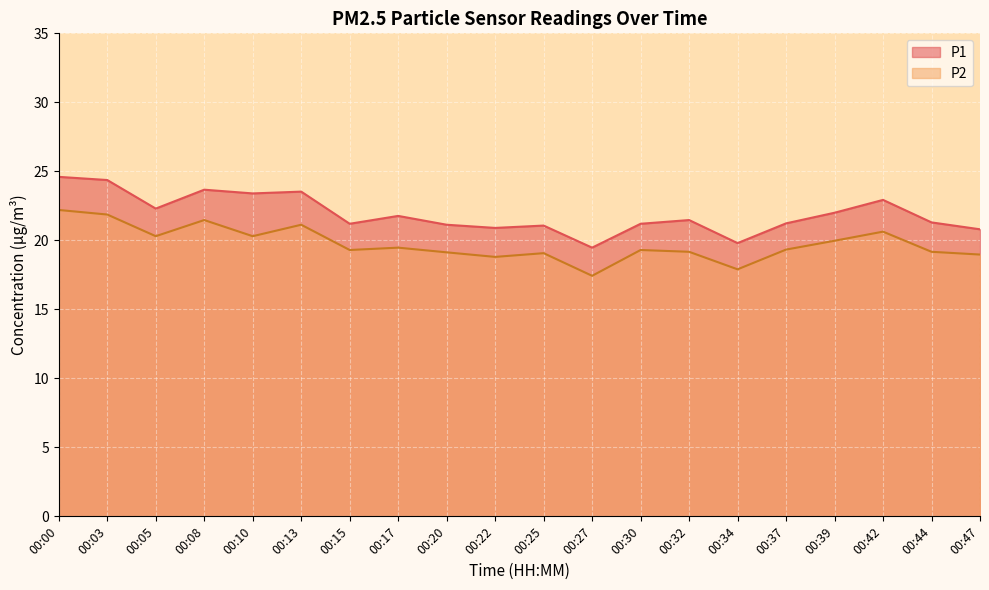

Where is P1 nearest to the value 22?

00:39